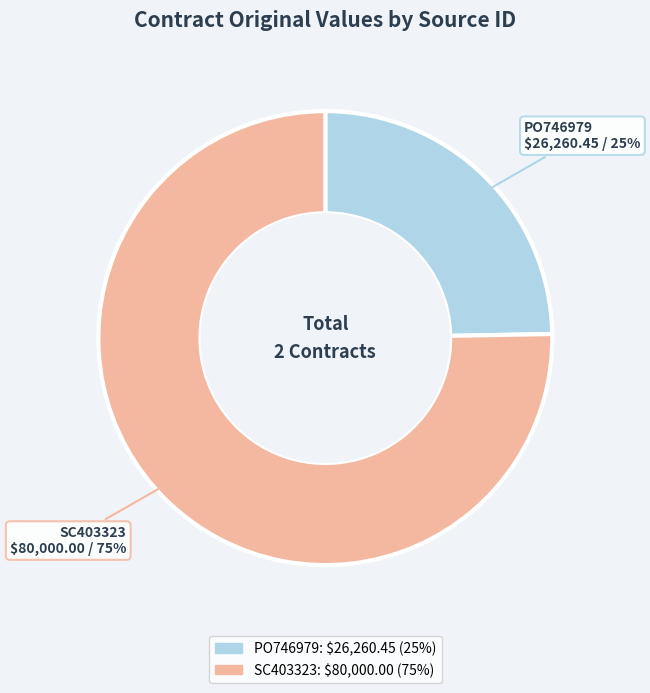

What percentage is the PO746979: $26,260.45 (25%) slice, to the nearest percent?

25%